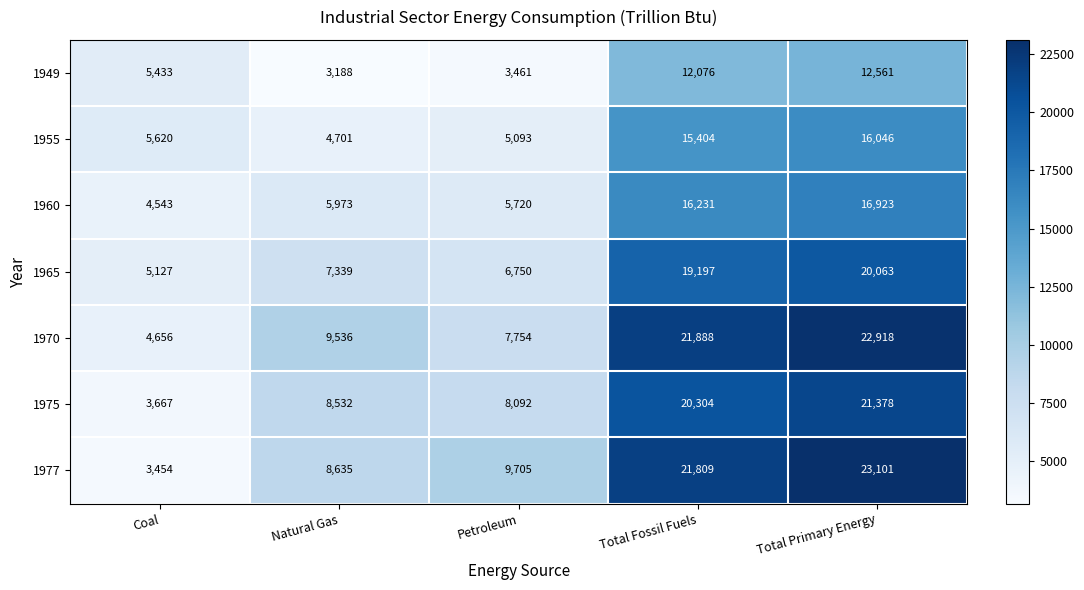

What is the sum of the 1965 values at Natural Gas and Total Fossil Fuels?

26536